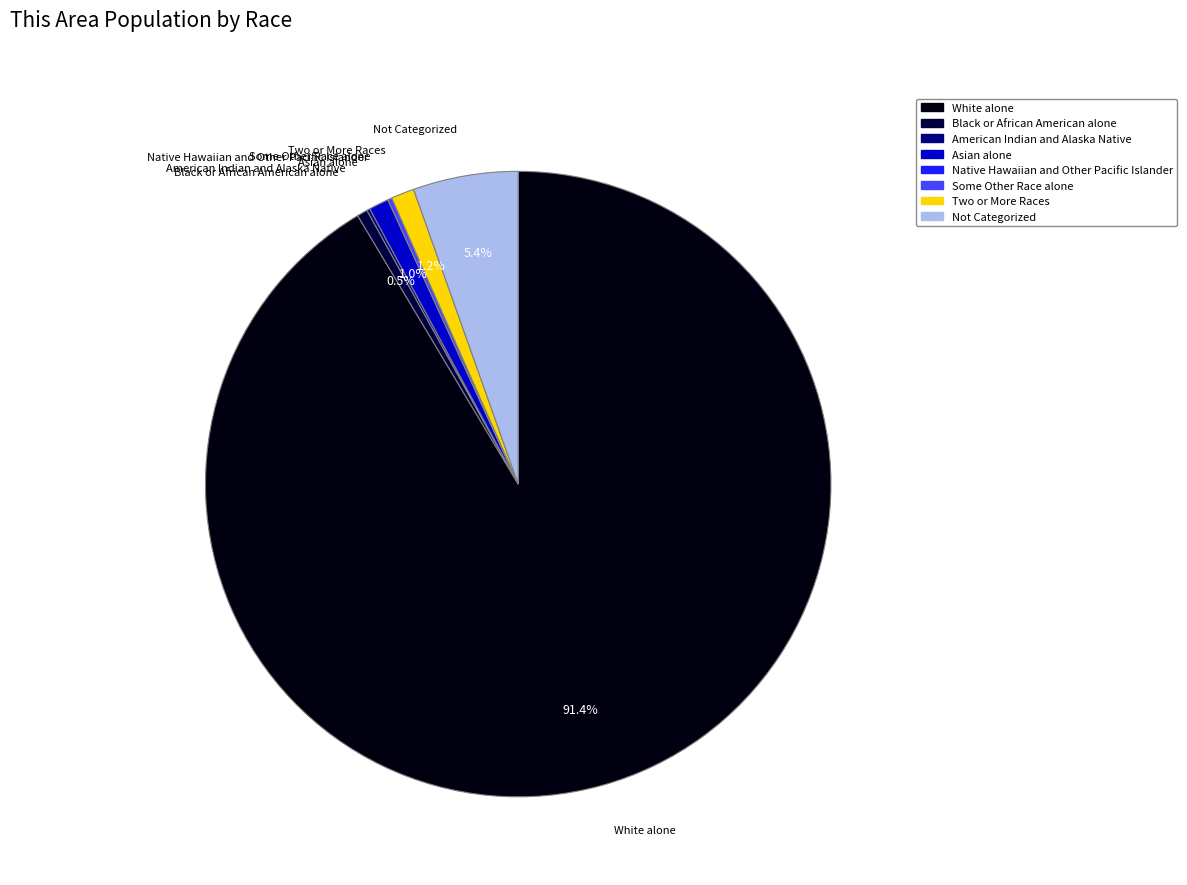

Is there a majority slice in this chart?

Yes